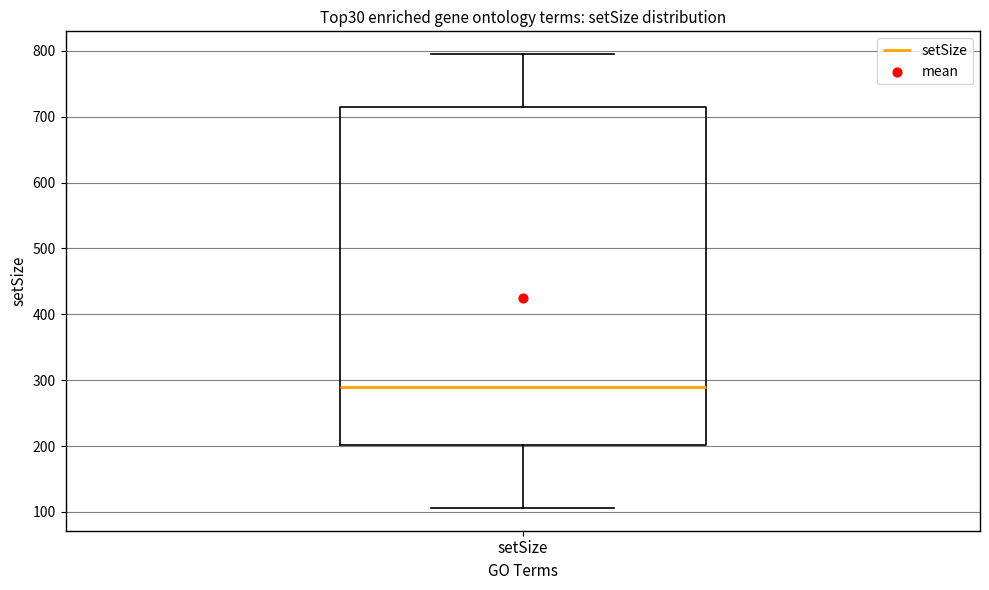

Transcribe this box plot: give where the median line is, the range the box spans, and where the two whiskers end, as read against the y-axis. The values are not printed on the chart, so give them approximately, as read against the axis.

median 290, box 200 to 720, whiskers 110 to 800